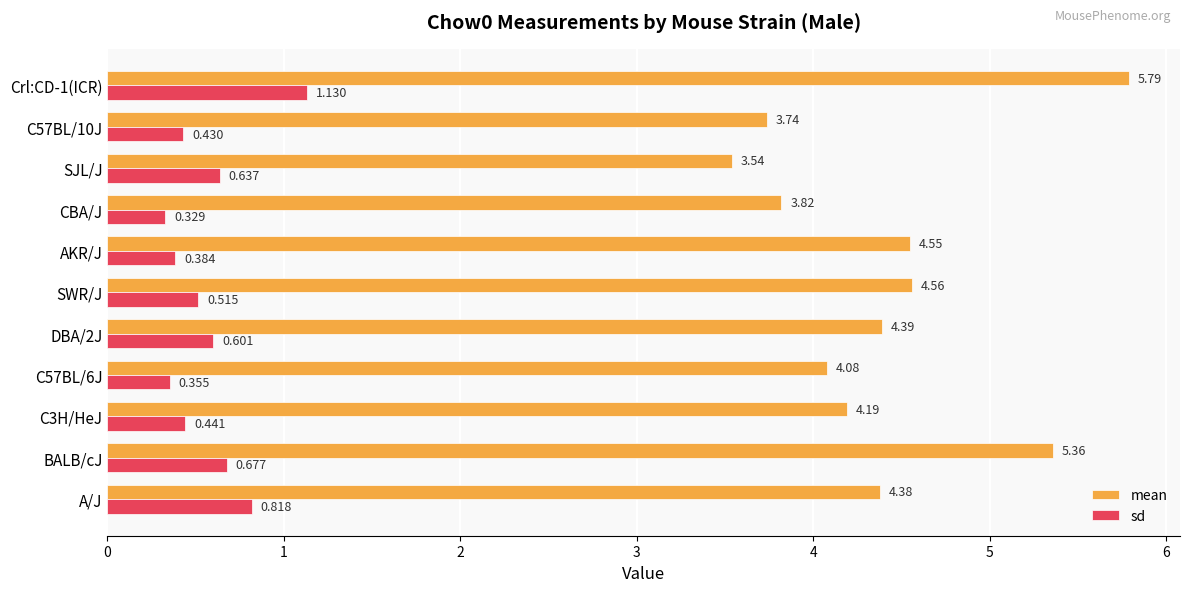

List the series in order of their peak value, lowest first.

sd, mean